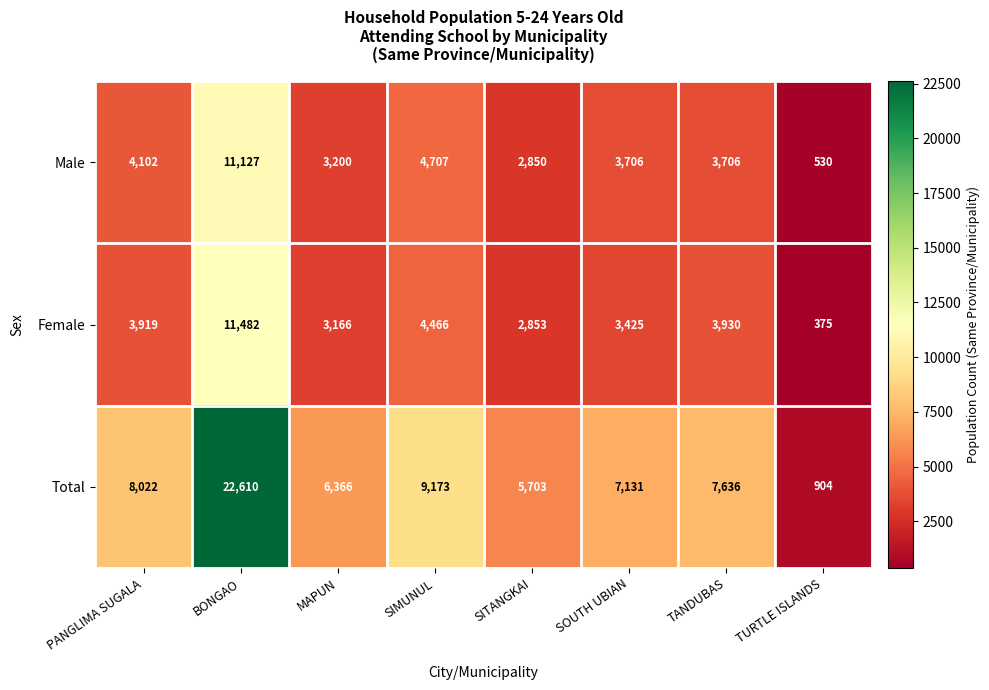

What is the total value across all series at TURTLE ISLANDS?

1809